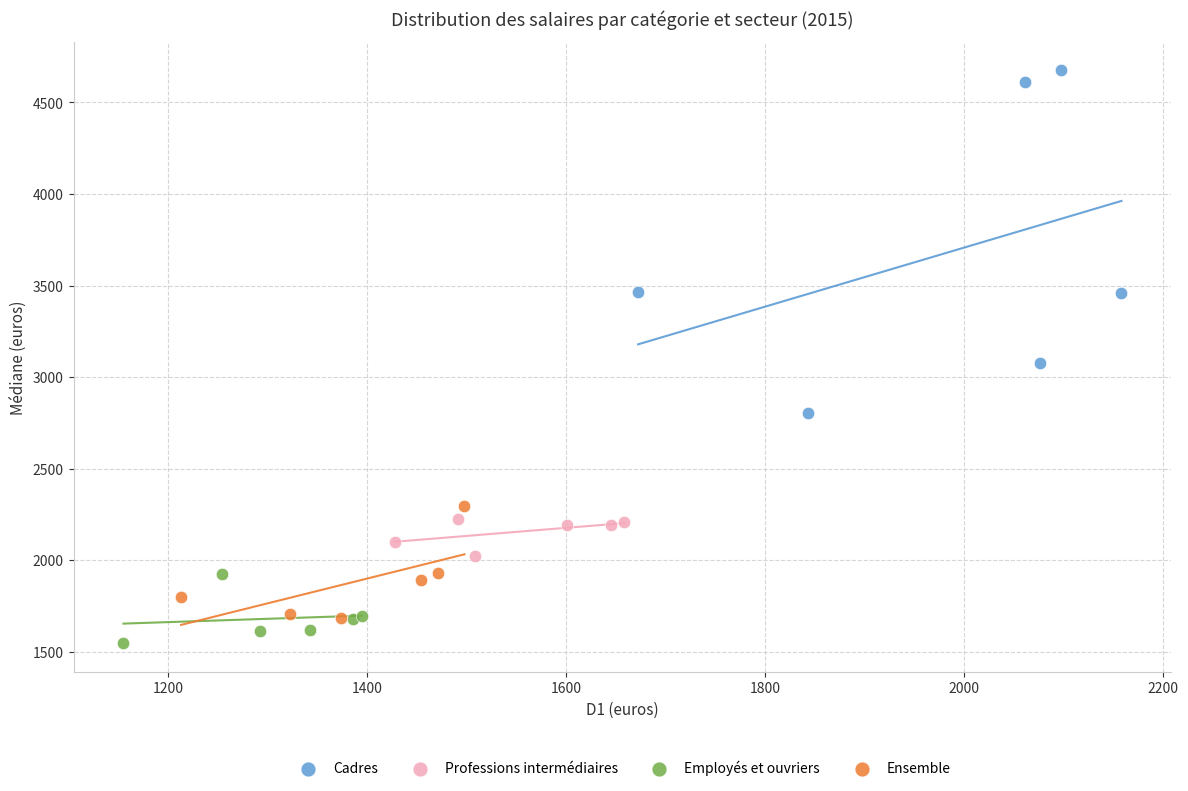

Which series contains the lowest Y value?

Employés et ouvriers